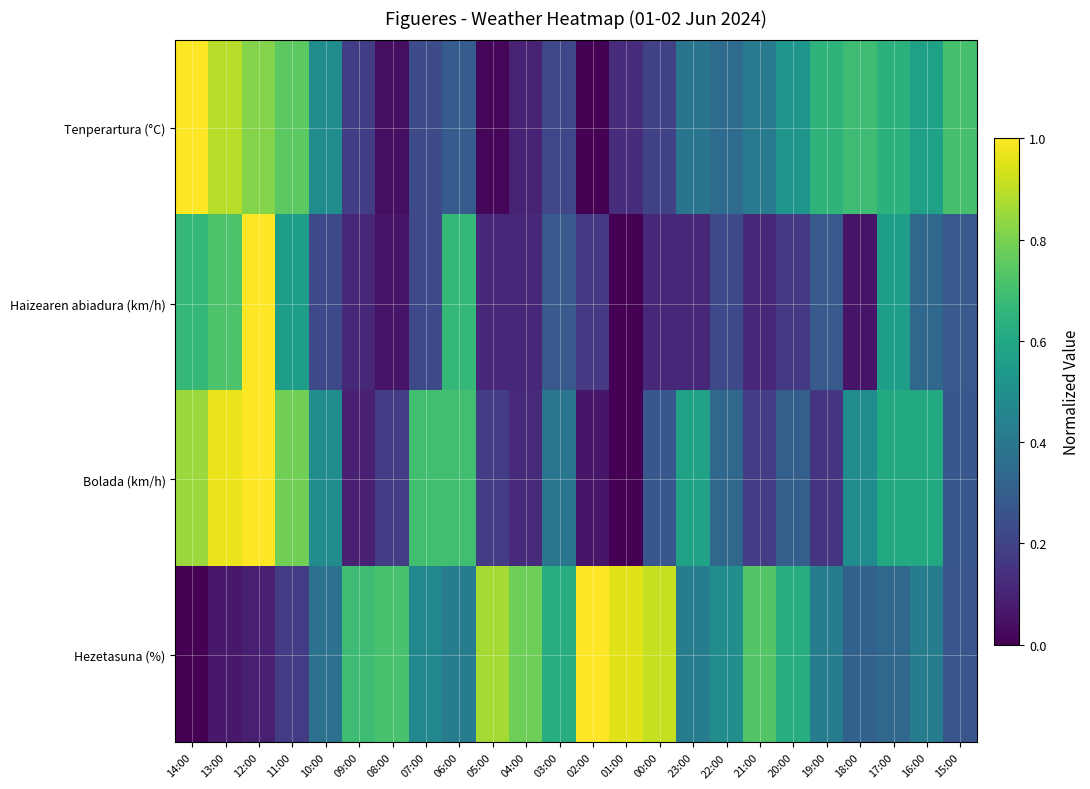

What is the greatest value displayed?

1.0